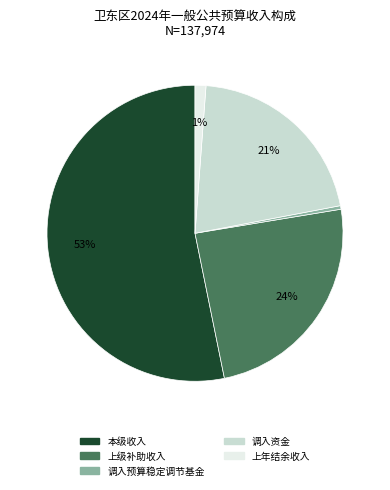

What percentage is the 上级补助收入 slice, to the nearest percent?

24%